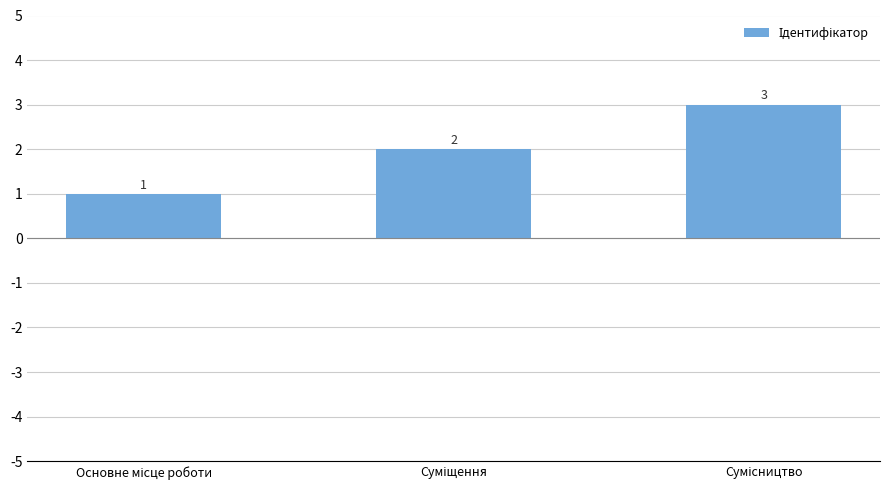

What is the greatest value displayed?

3